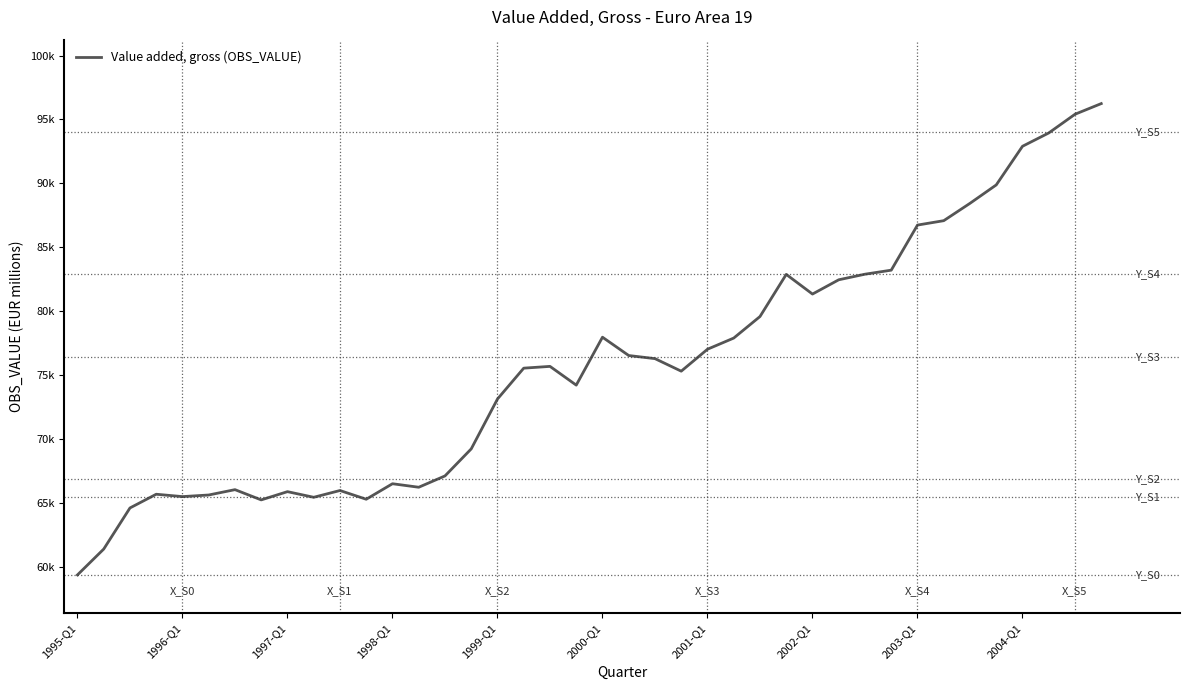

Does the chart display data point markers on the line(s)?

No